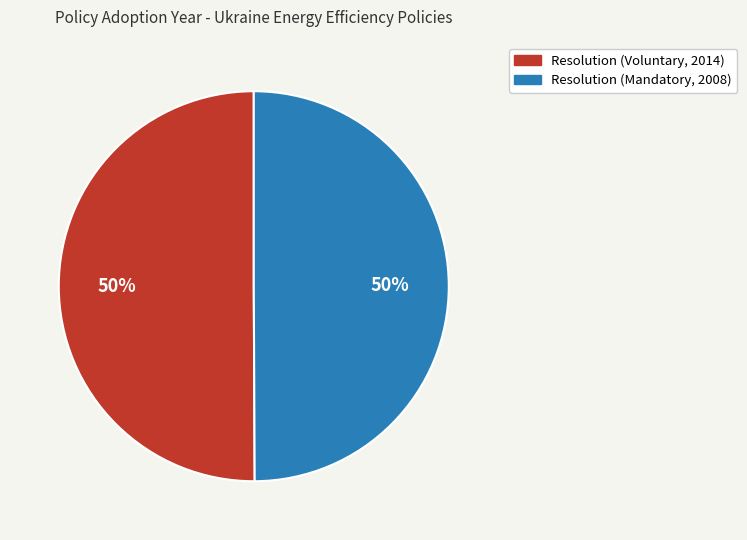

Approximately how many times larger is the value at Resolution (Voluntary, 2014) compared to Resolution (Mandatory, 2008)?

1.0